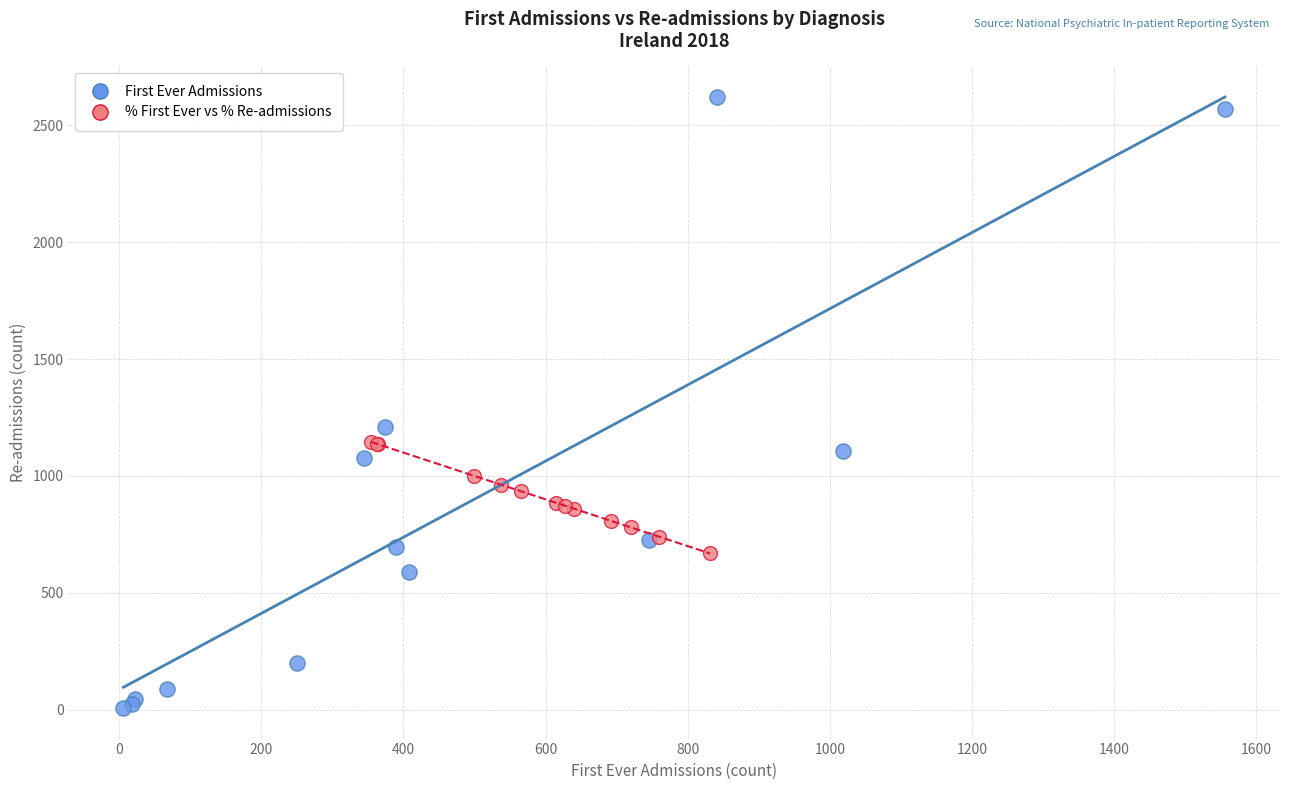

What are all the series names shown in the legend?

First Ever Admissions, % First Ever vs % Re-admissions